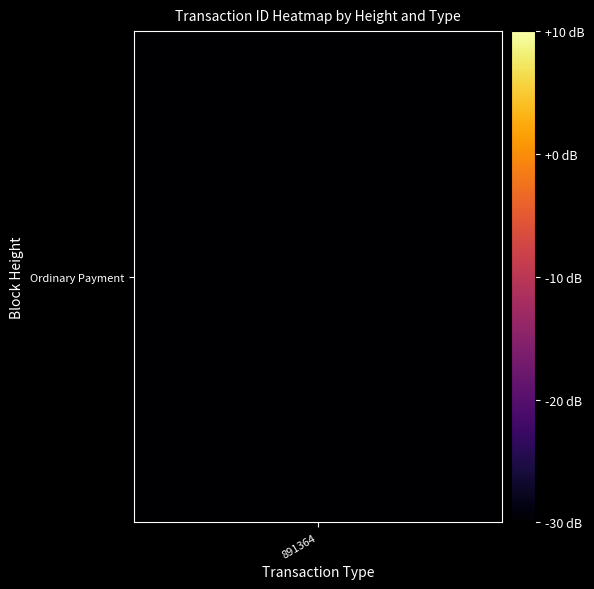

At which category does the chart reach its minimum across all series?

891364